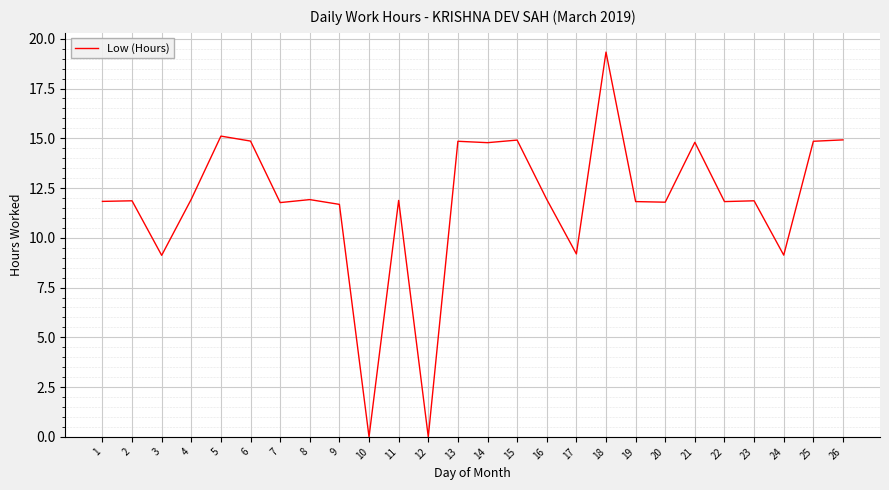

Which category has the highest value across all series?

18